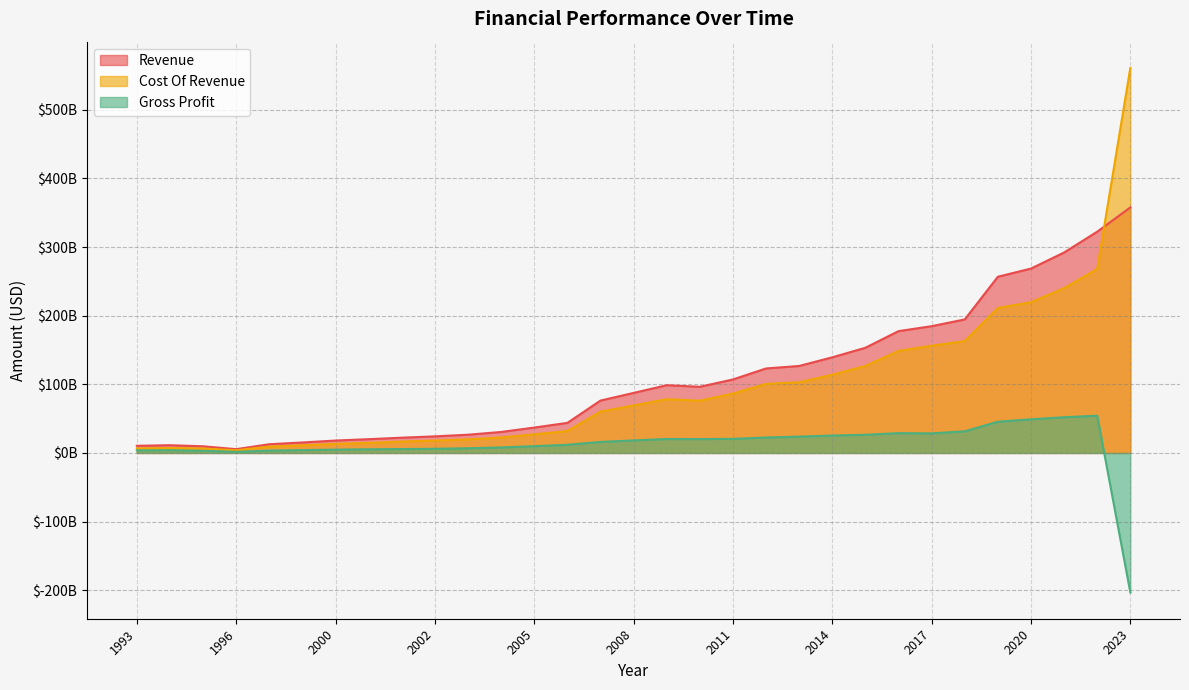

At how many categories does at least one series exceed 498768036887?

1